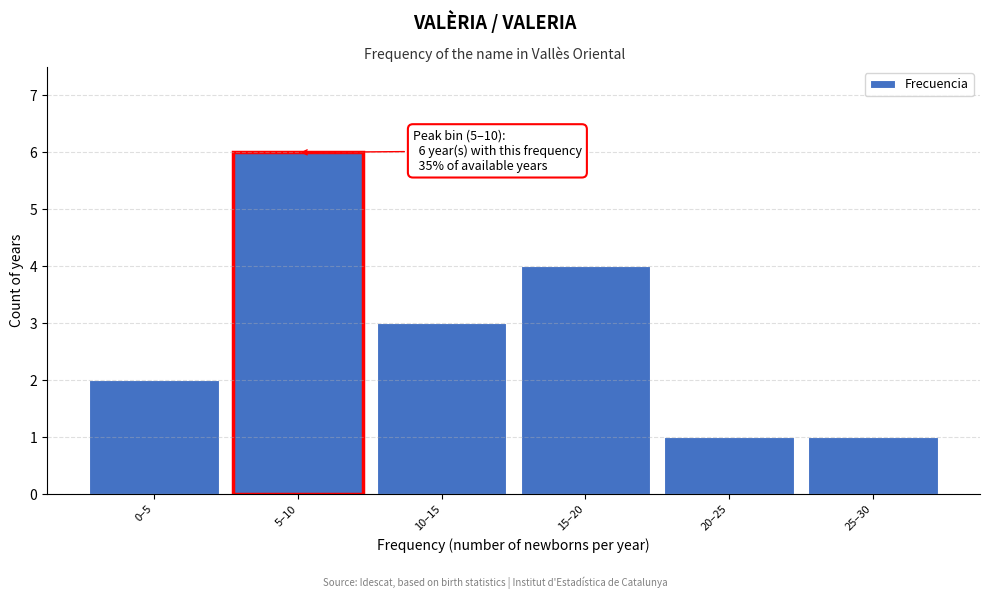

Reading right to left, extract all data points from this chart.

25–30=1	20–25=1	15–20=4	10–15=3	5–10=6	0–5=2